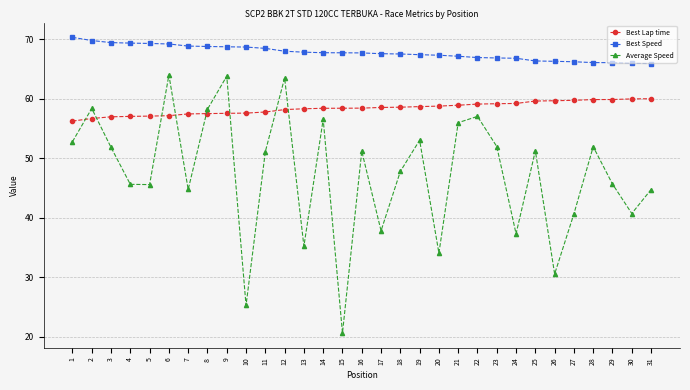

How many lines are shown in the chart?

3